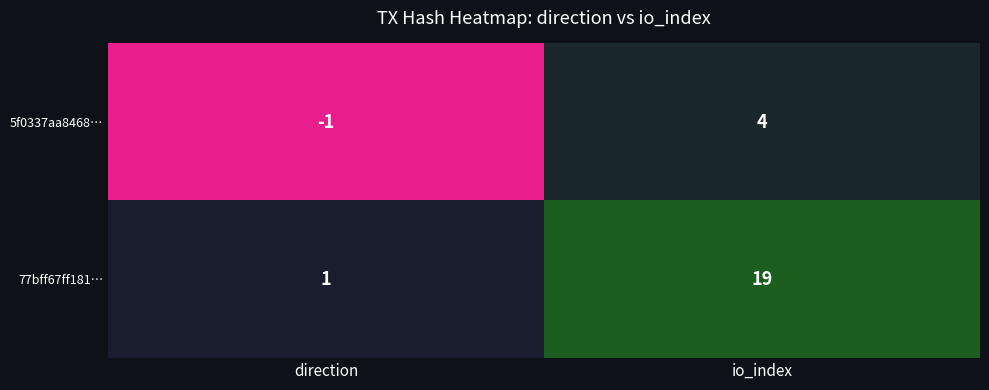

Count the number of data series in this chart.

2